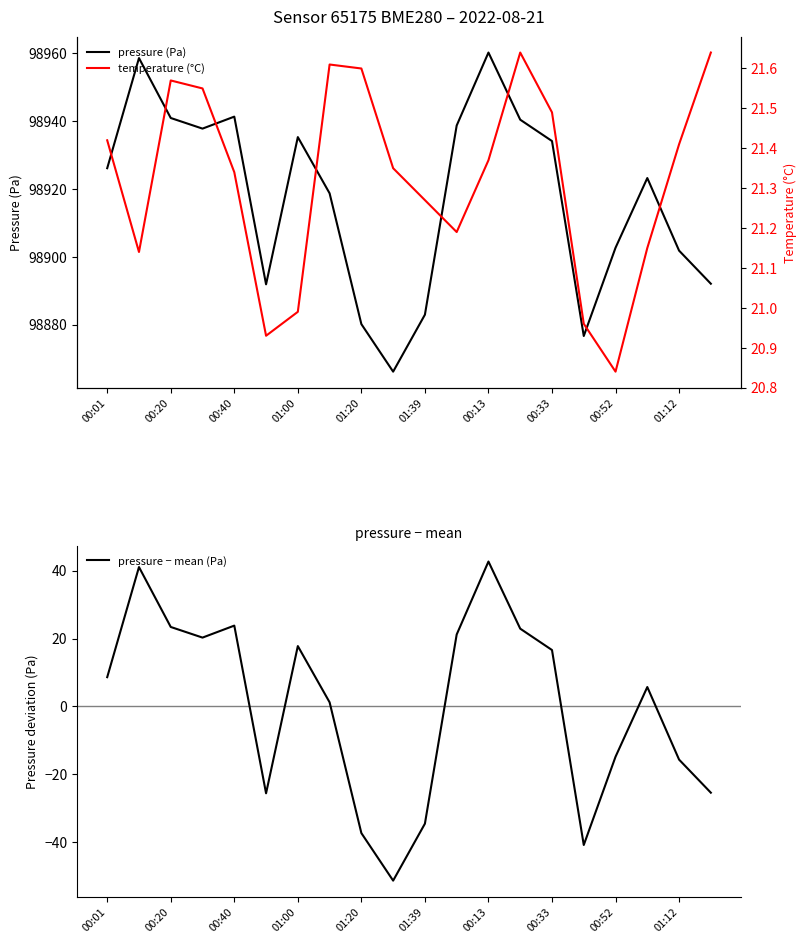

Reading left to right, list all the values displayed in this chart.

pressure (Pa): 98926.1	98958.5	98940.9	98937.8	98941.3	98891.9	98935.2	98918.7	98880.2	98866.2	98882.9	98938.7	98960.2	98940.4	98934.1	98876.7	98902.7	98923.2	98901.8	98892.1
temperature (°C): 21.4	21.1	21.6	21.6	21.3	20.9	21.0	21.6	21.6	21.4	21.3	21.2	21.4	21.6	21.5	21.0	20.8	21.1	21.4	21.6
pressure − mean (Pa): 8.6	41.1	23.4	20.3	23.8	-25.6	17.8	1.2	-37.3	-51.3	-34.5	21.2	42.7	22.9	16.6	-40.8	-14.8	5.7	-15.7	-25.4